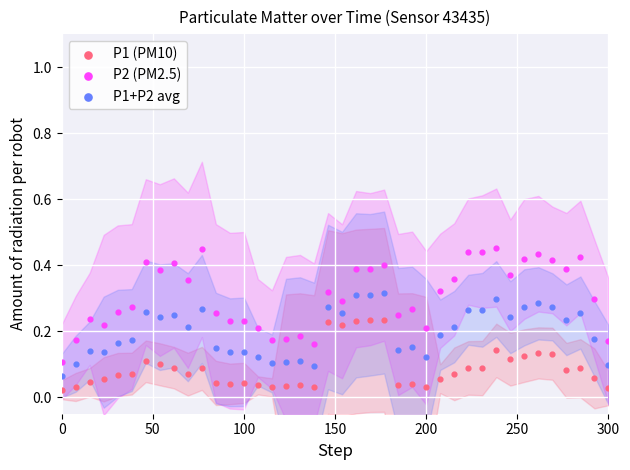

Which series reaches the maximum Y coordinate?

P2 (PM2.5)